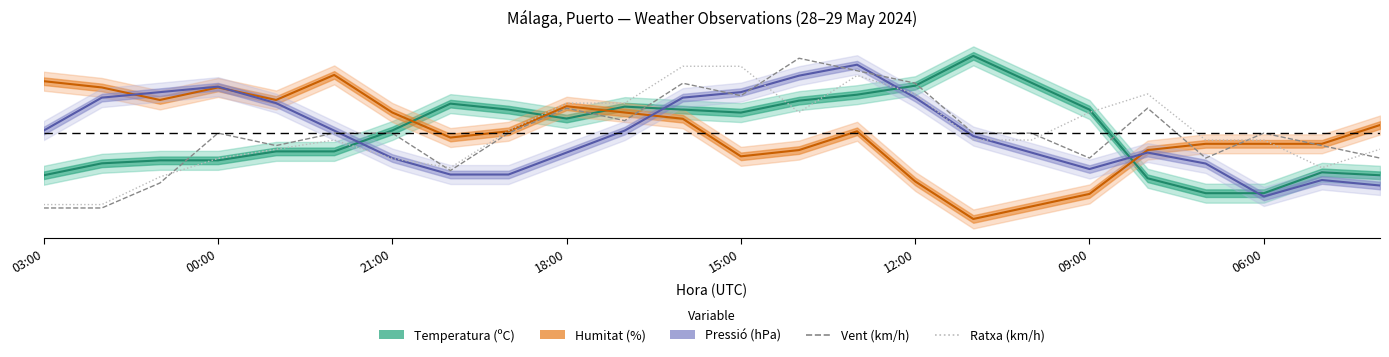

How many interior local valleys does the Temperatura (ºC) series have?

2